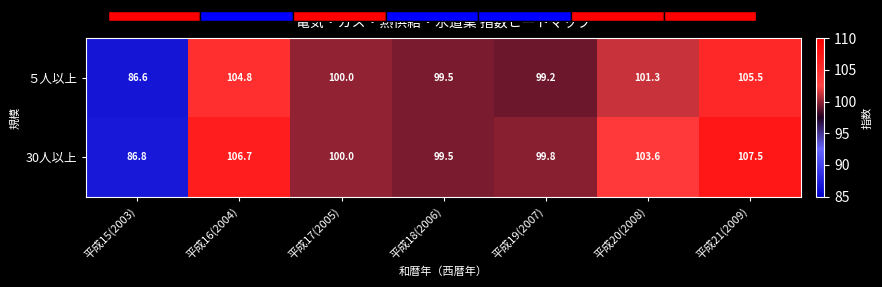

Reading left to right, what are all the values shown in this chart?

５人以上: 平成15(2003)=86.6	平成16(2004)=104.8	平成17(2005)=100.0	平成18(2006)=99.5	平成19(2007)=99.2	平成20(2008)=101.3	平成21(2009)=105.5
30人以上: 平成15(2003)=86.8	平成16(2004)=106.7	平成17(2005)=100.0	平成18(2006)=99.5	平成19(2007)=99.8	平成20(2008)=103.6	平成21(2009)=107.5